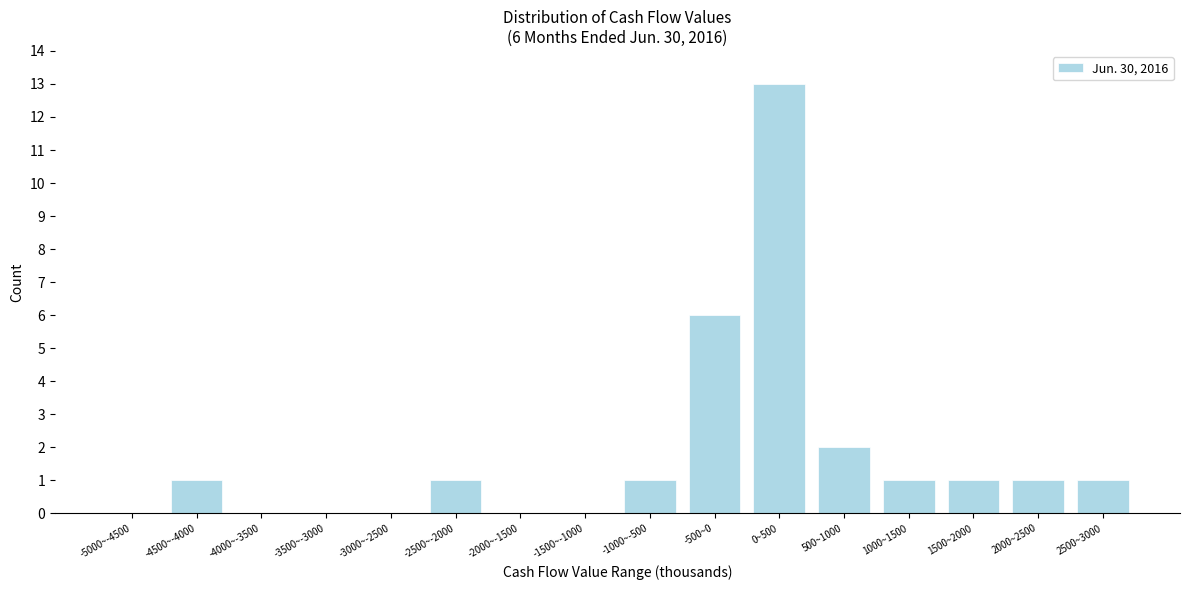

Reading right to left, list all the values displayed in this chart.

2500~3000=1	2000~2500=1	1500~2000=1	1000~1500=1	500~1000=2	0~500=13	-500~0=6	-1000~-500=1	-1500~-1000=0	-2000~-1500=0	-2500~-2000=1	-3000~-2500=0	-3500~-3000=0	-4000~-3500=0	-4500~-4000=1	-5000~-4500=0